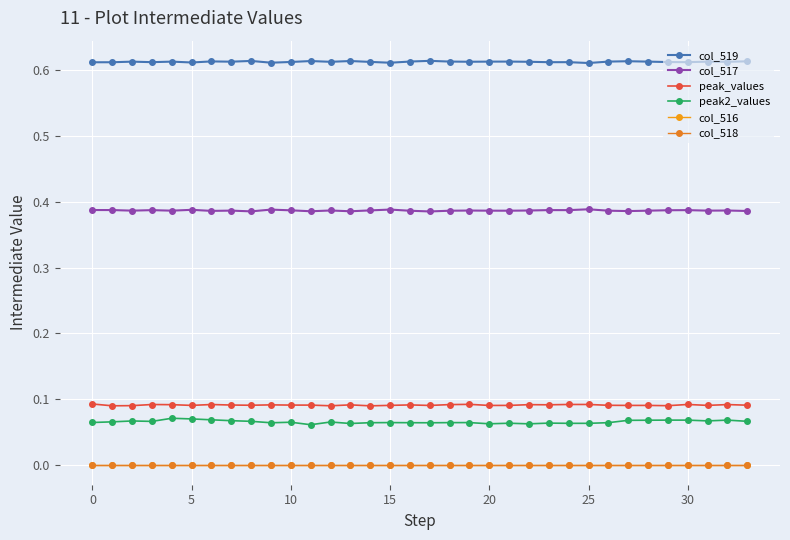

True or false: col_518 and peak_values intersect in this chart.

False